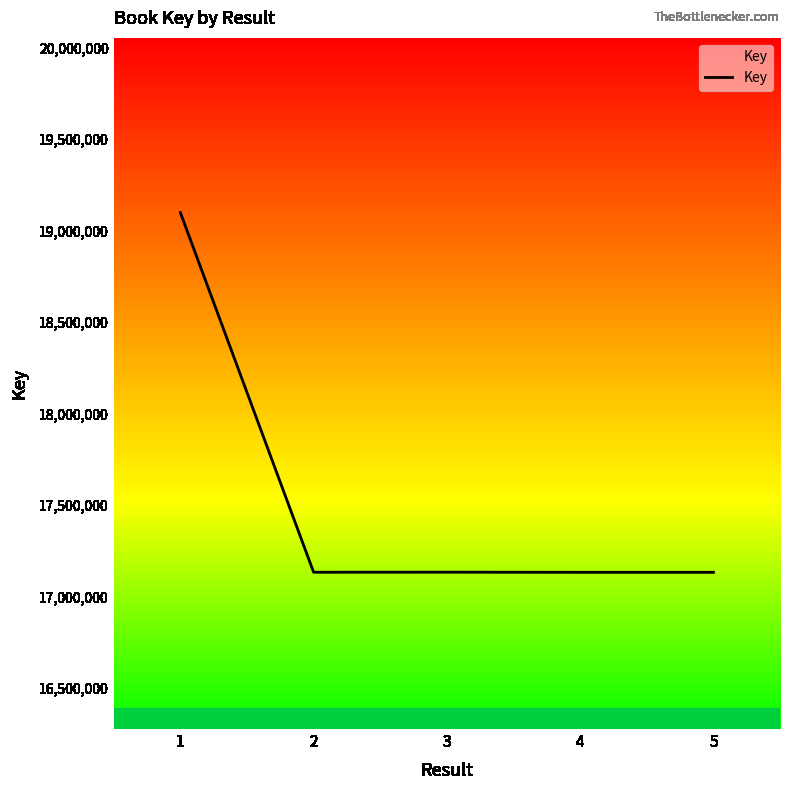

True or false: there are more than 2 points higher than both neighbors.

False